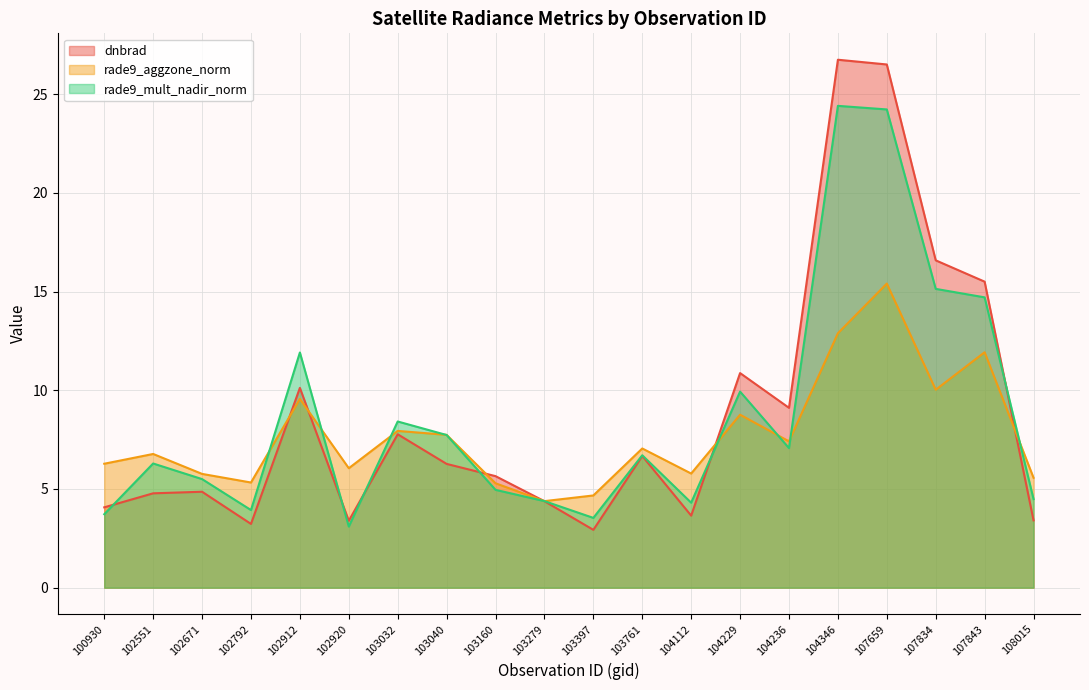

Does the chart display data point markers on the line(s)?

No